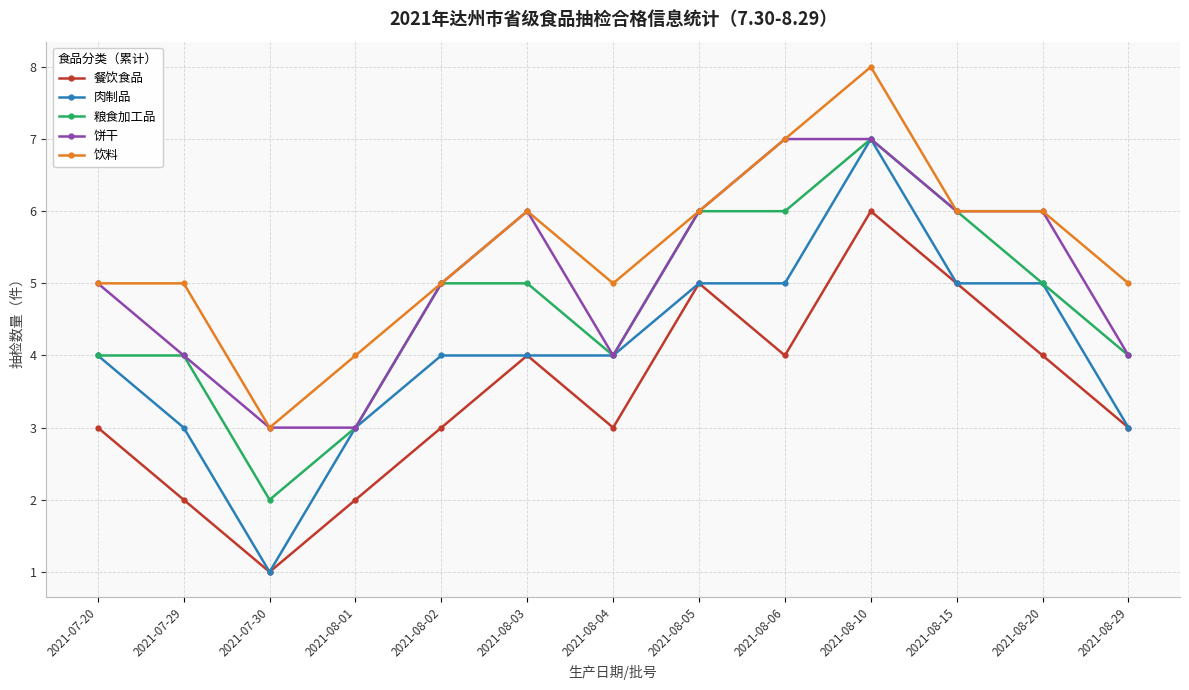

How many lines are shown in the chart?

5